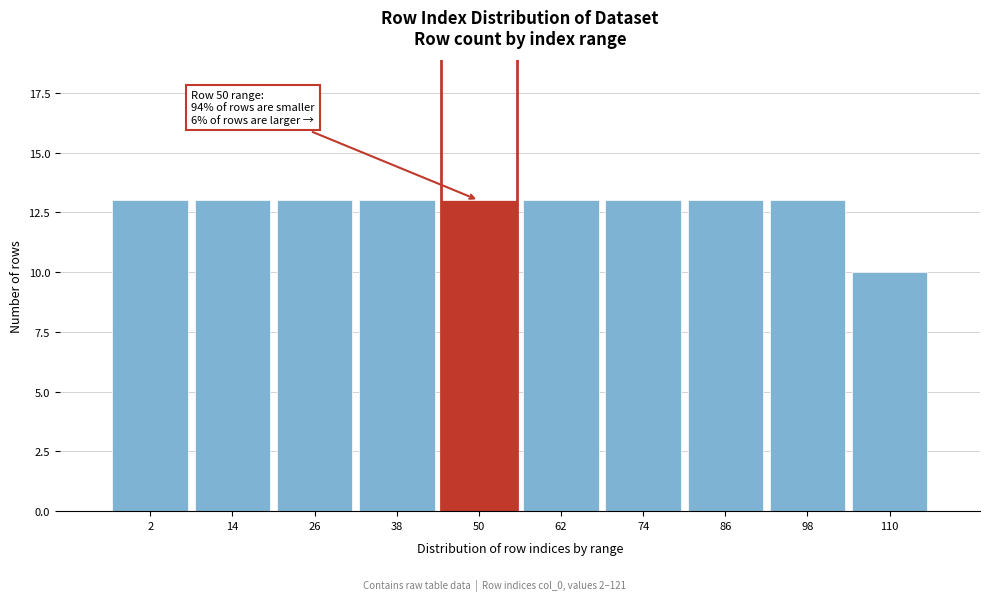

Reading left to right, extract all data points from this chart.

2=13	14=13	26=13	38=13	50=13	62=13	74=13	86=13	98=13	110=10